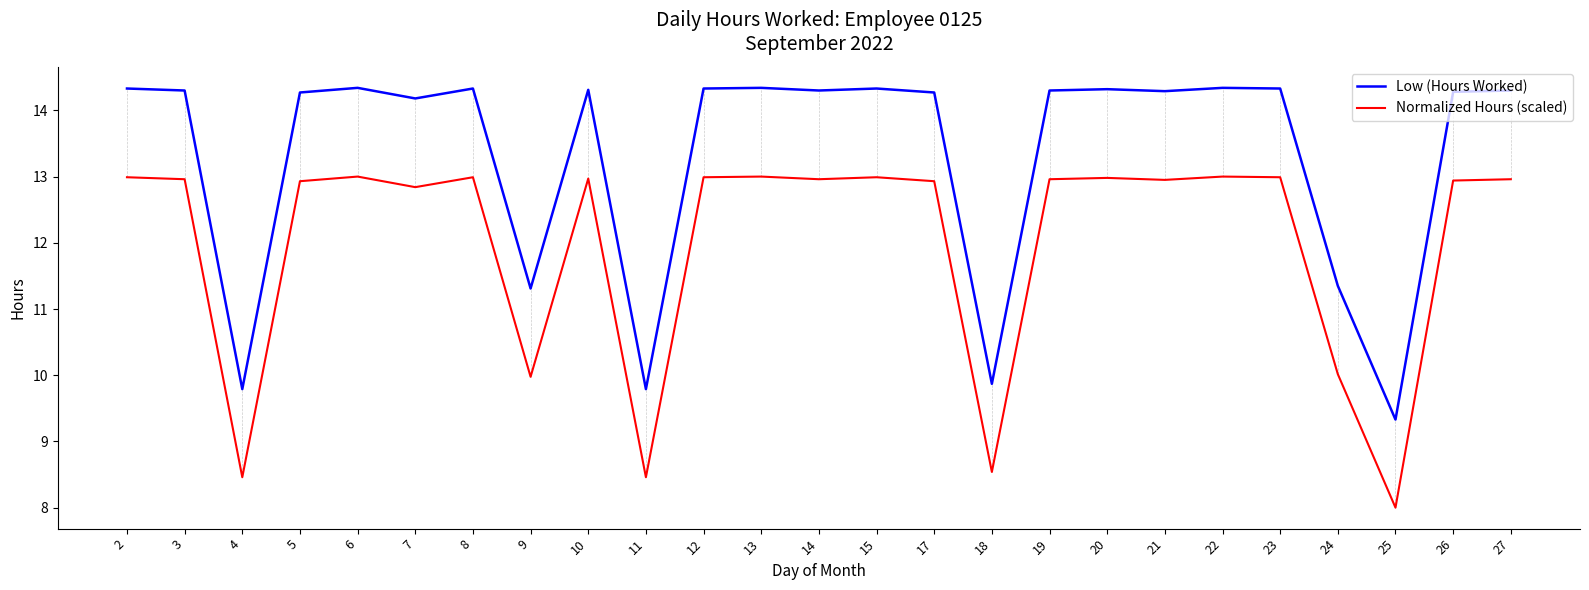

Which series has the largest total across all categories?

Low (Hours Worked)